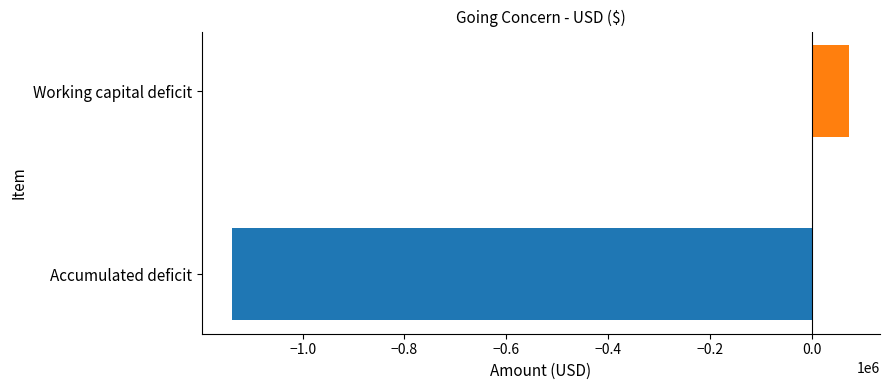

Reading bottom to top, what are all the values shown in this chart?

Accumulated deficit=-1138019	Working capital deficit=73195